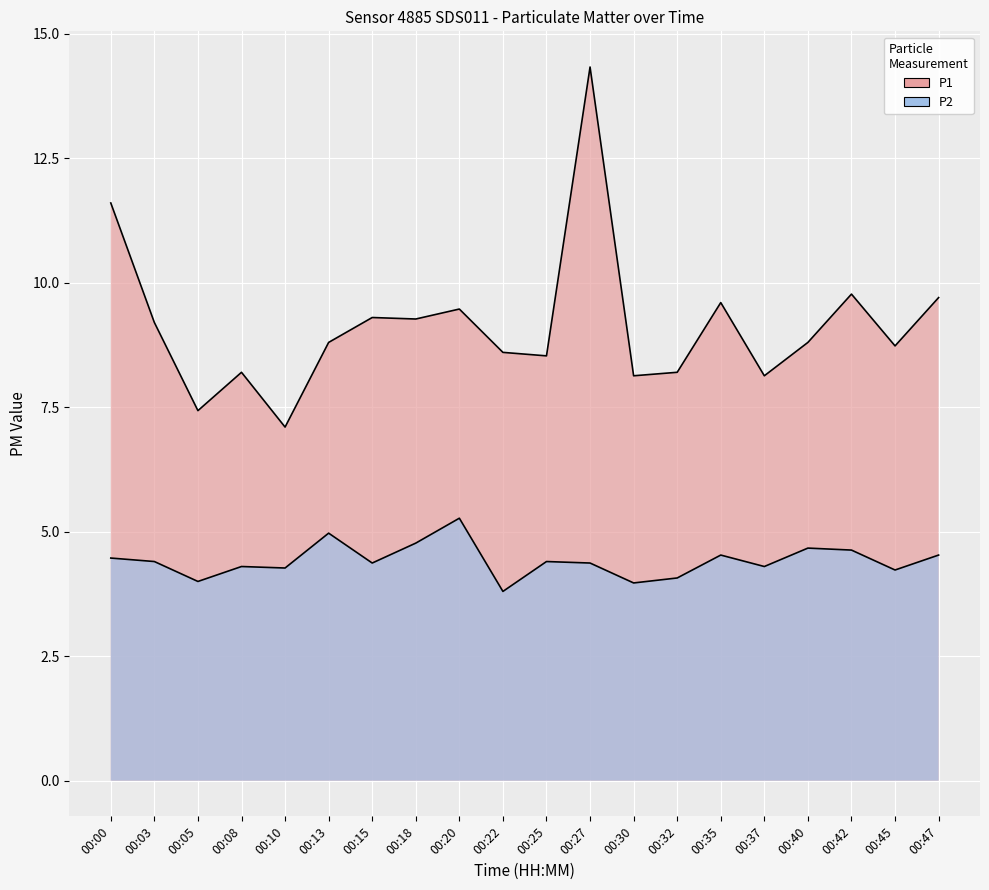

List the series in order of their peak value, highest first.

P1, P2